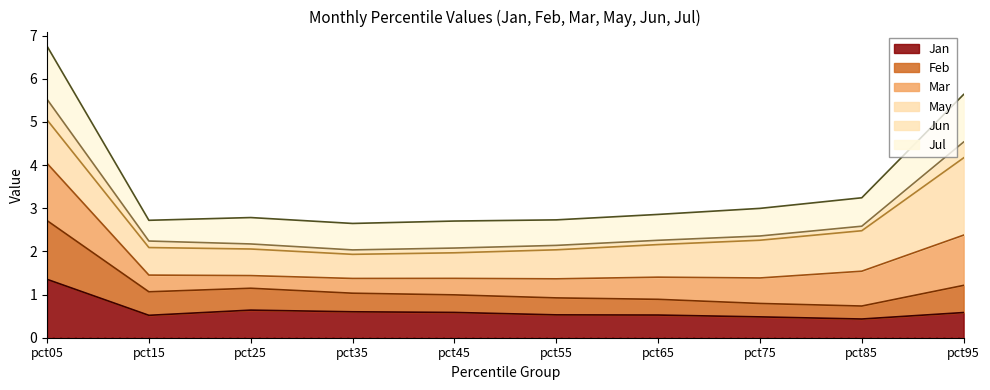

How many interior local valleys does the Feb series have?

2